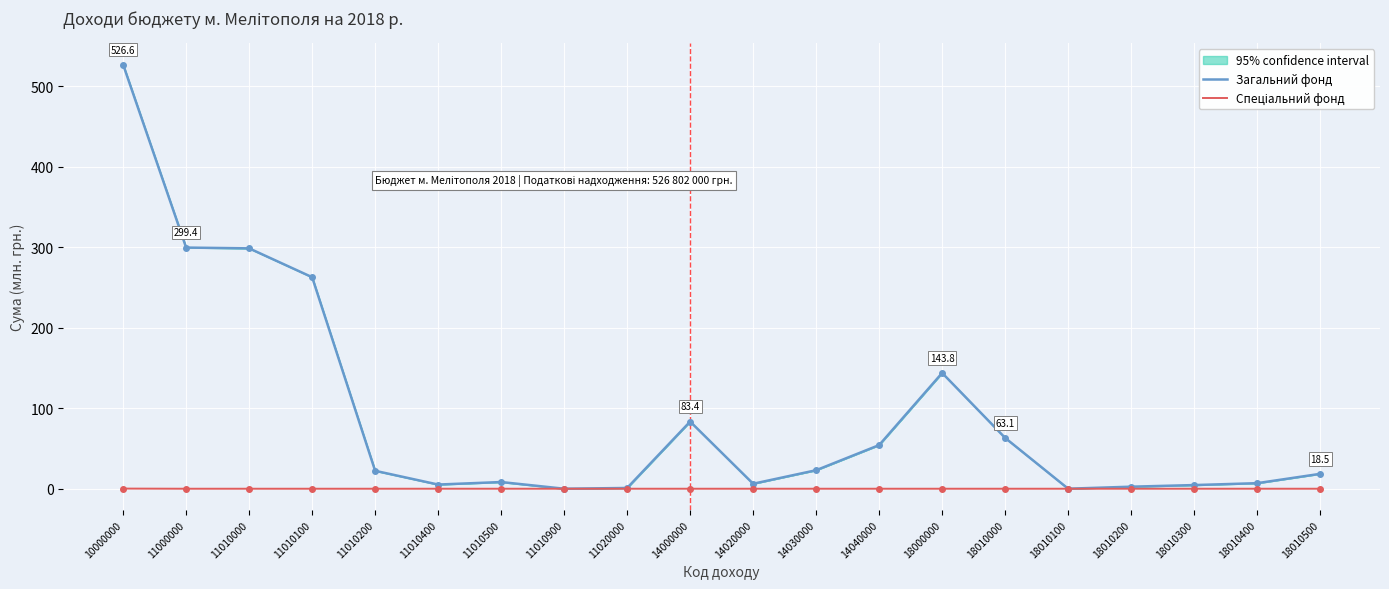

True or false: Загальний фонд and Спеціальний фонд intersect in this chart.

False